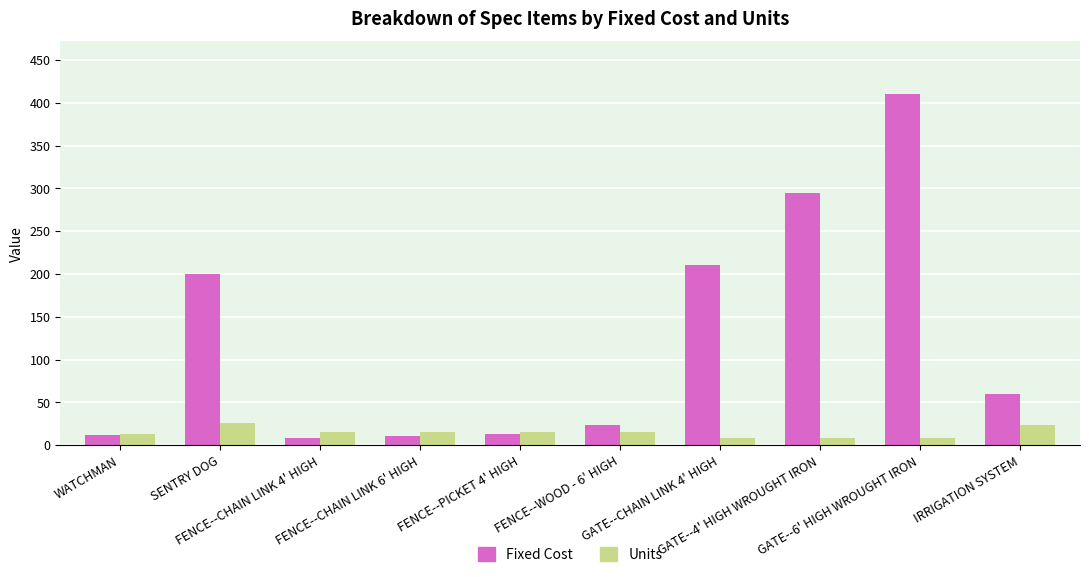

What is the sum of the Units values at FENCE--PICKET 4' HIGH and GATE--4' HIGH WROUGHT IRON?

23.0